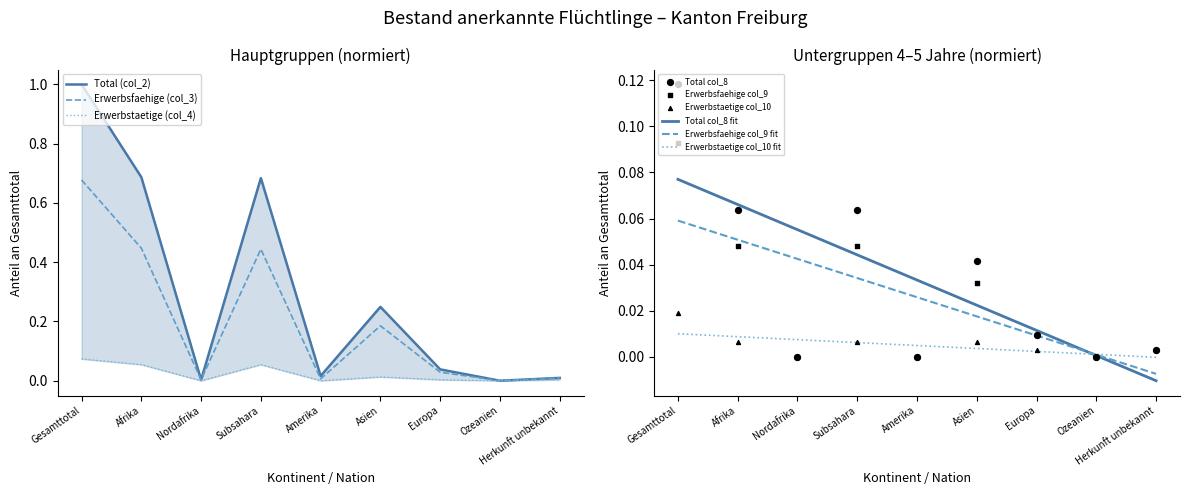

At which category is the sum across all series the highest?

Gesamttotal